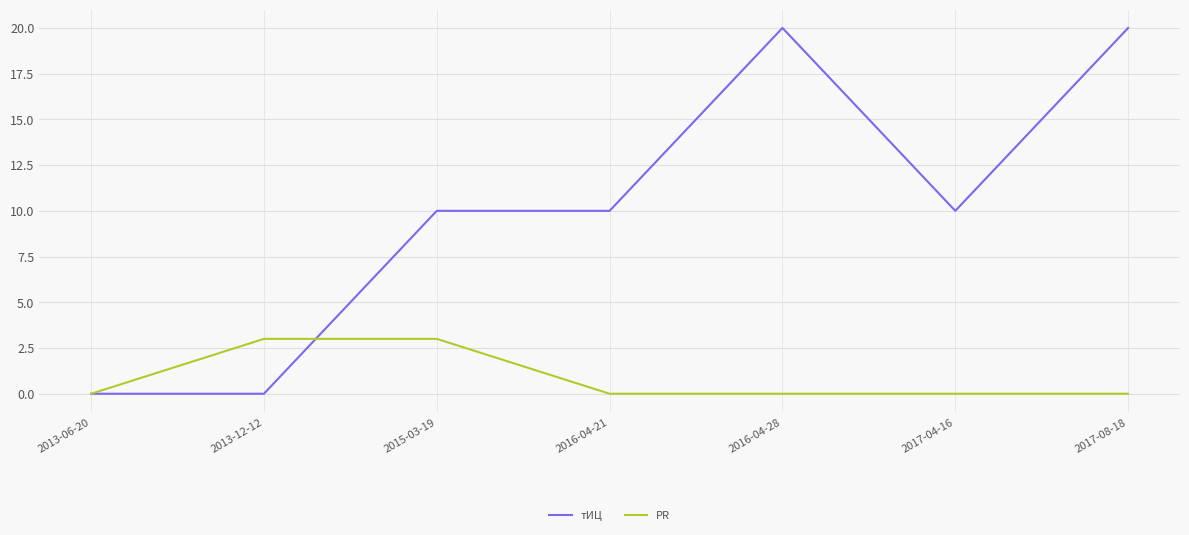

At how many categories does at least one series exceed 1?

6